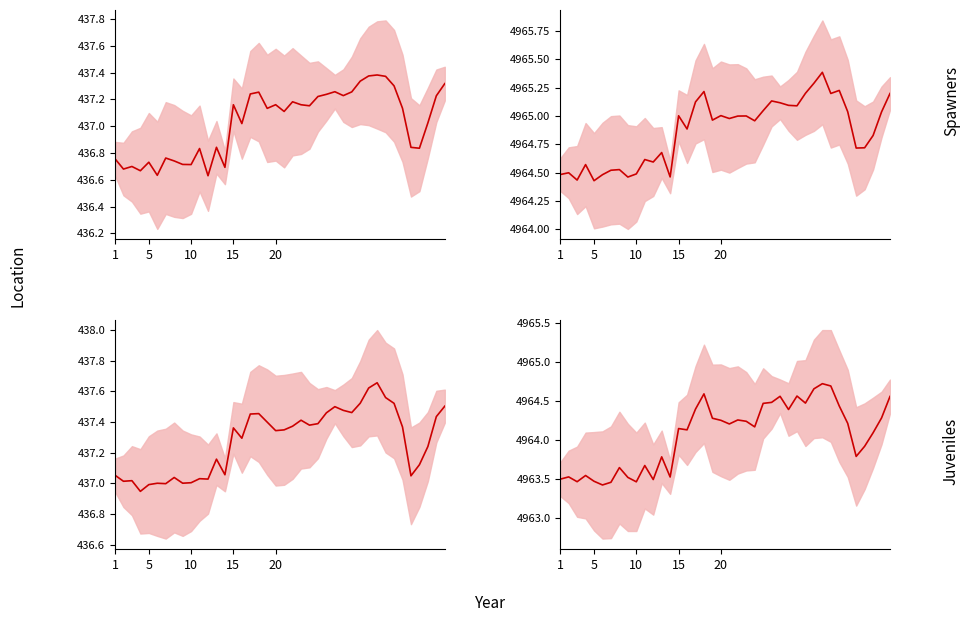

Approximately how many times larger is the value at 25 compared to 5?

1.0